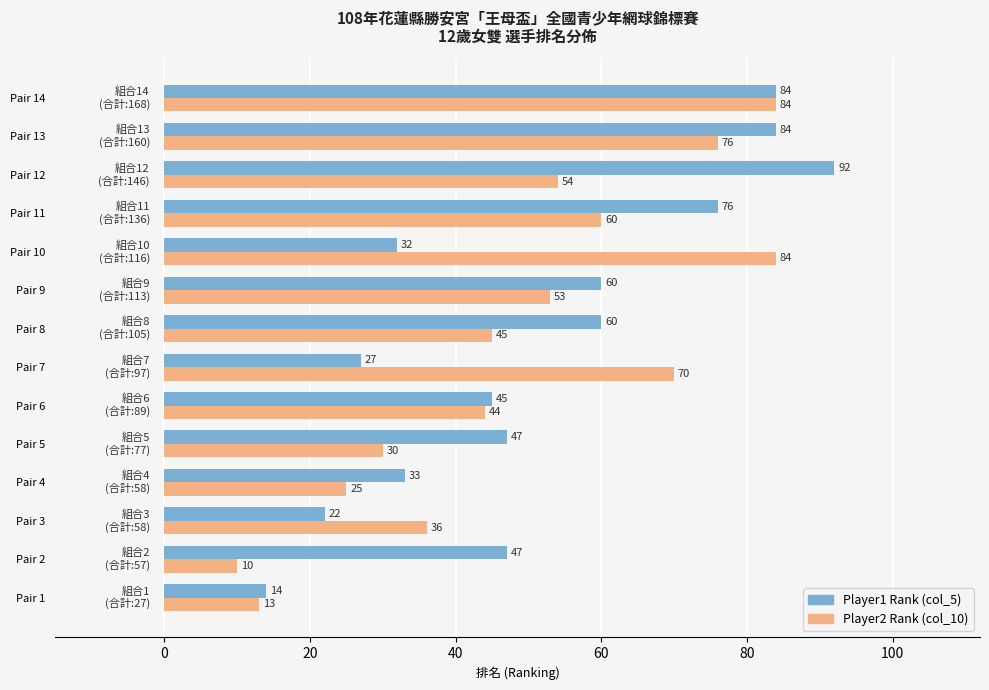

Rank the series by their average value, from highest to lowest.

Player1 Rank (col_5), Player2 Rank (col_10)